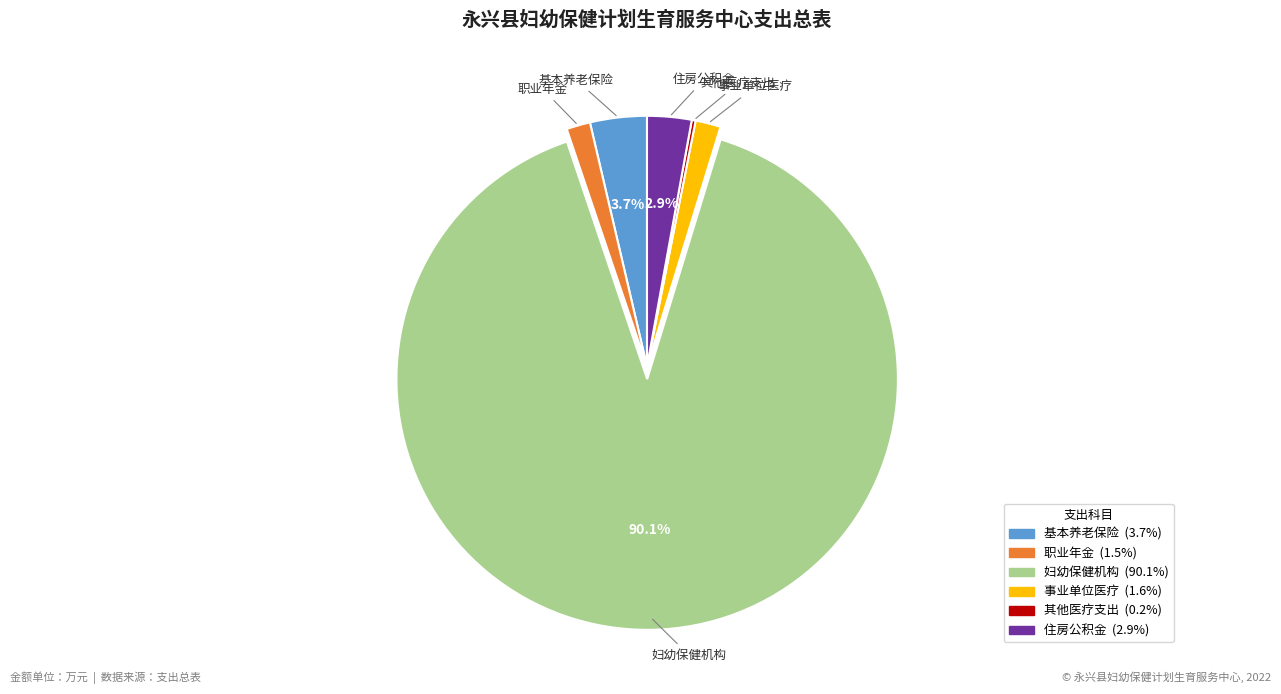

Is there any slice that represents more than half of the pie?

Yes